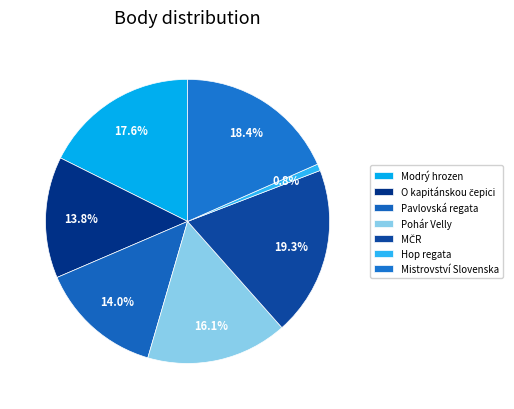

Which category has the biggest portion of the pie?

MČR